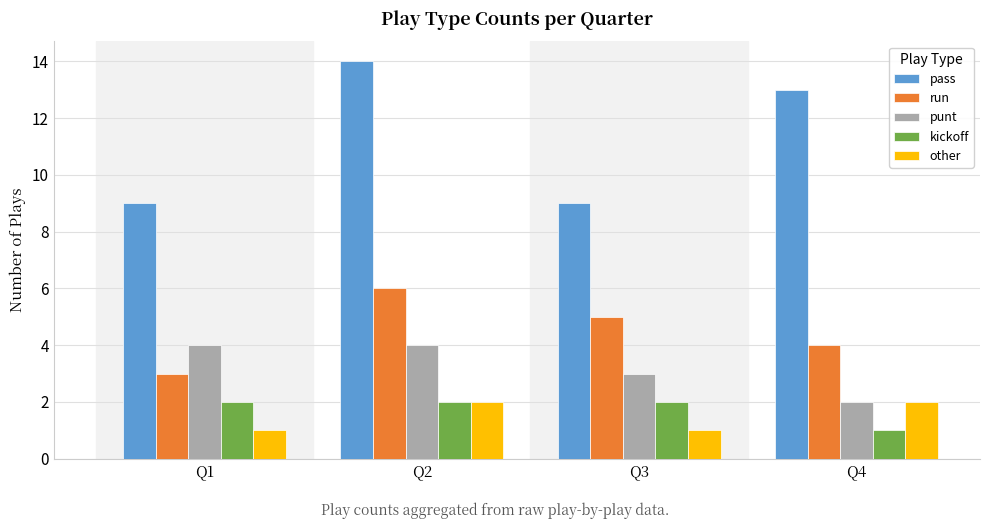

Which series has the largest total across all categories?

pass